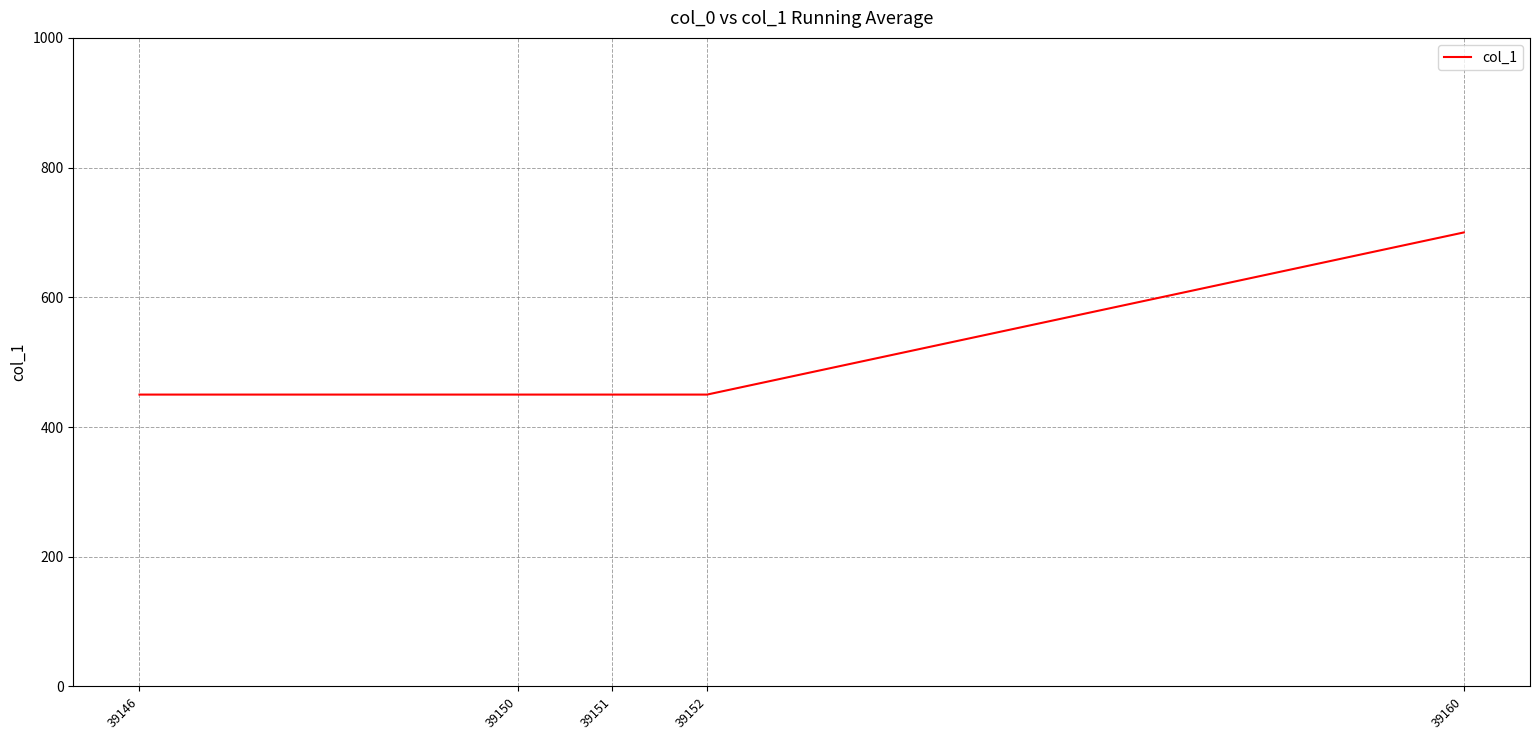

Reading right to left, extract all data points from this chart.

700	450	450	450	450